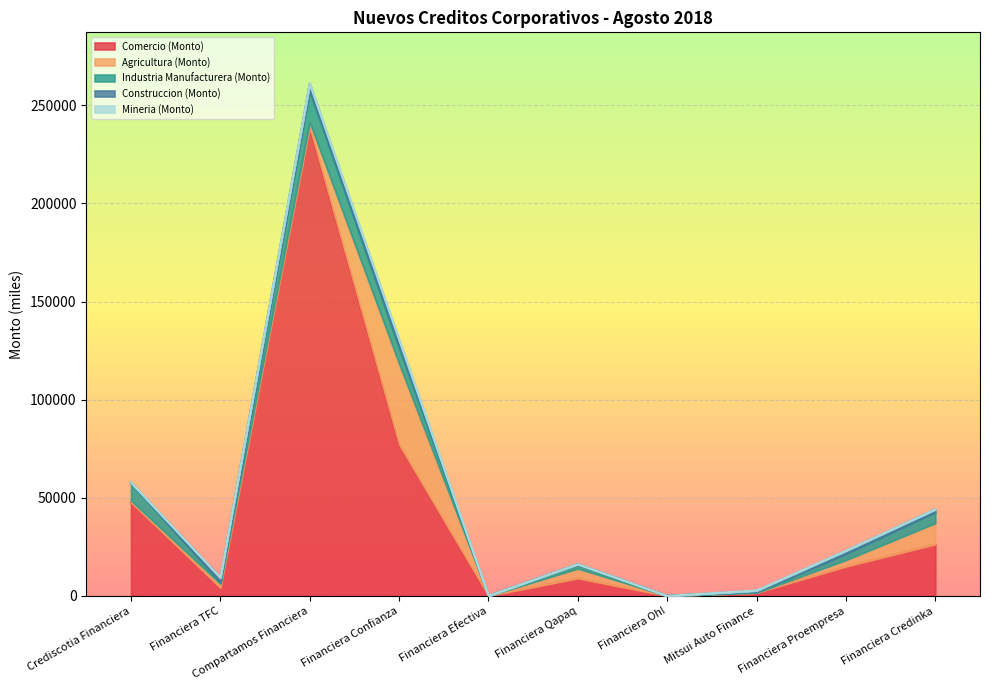

Which series has the largest total across all categories?

Comercio (Monto)